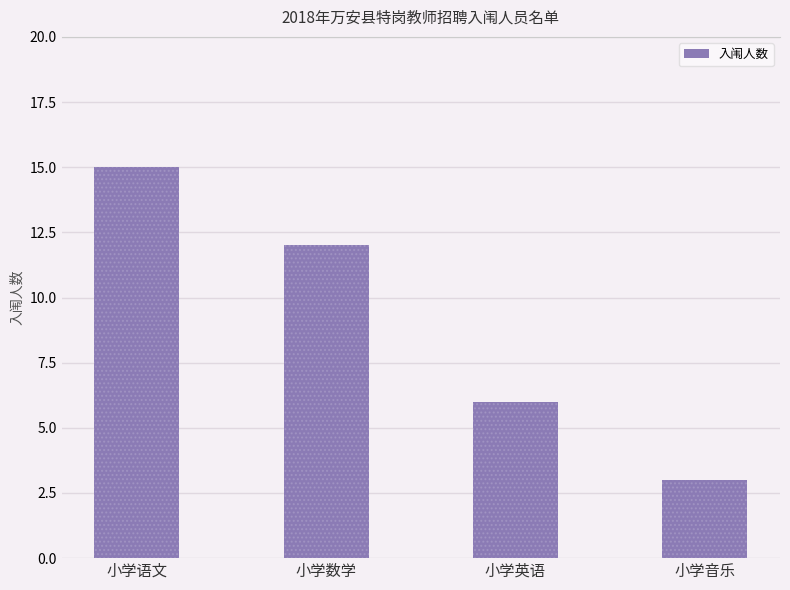

Is it true that the value at 小学数学 is 8?

False